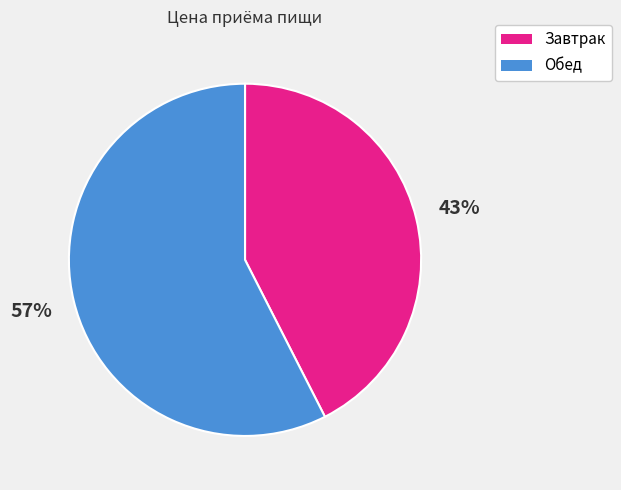

What percentage is the Завтрак slice, to the nearest percent?

43%